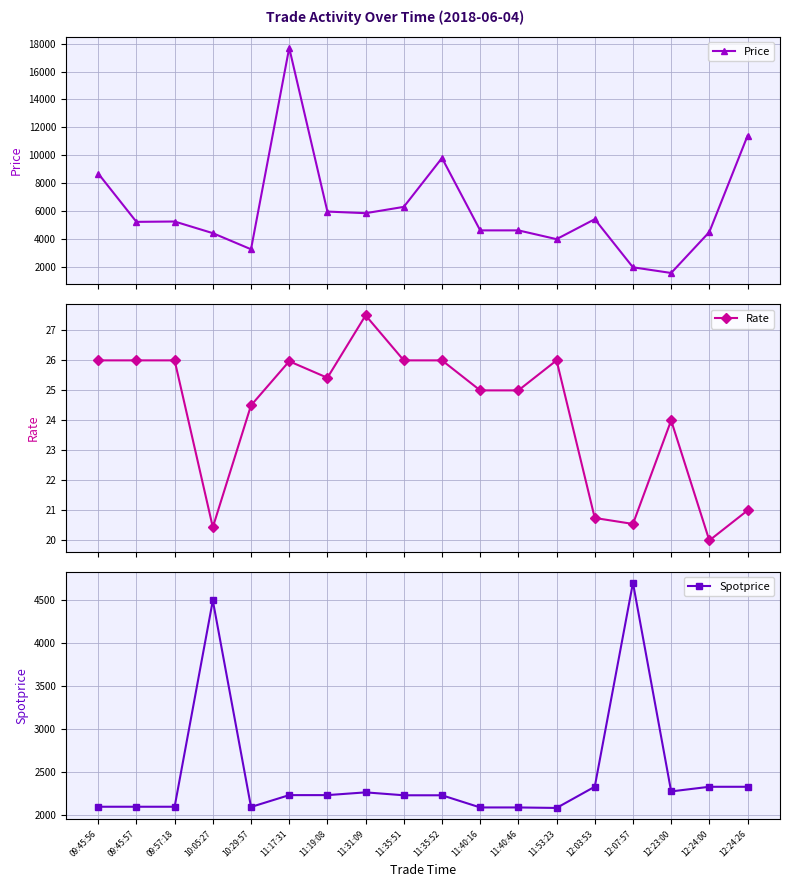

Is the value of Spotprice at 12:23:00 greater than the value of Rate at 09:45:56?

Yes